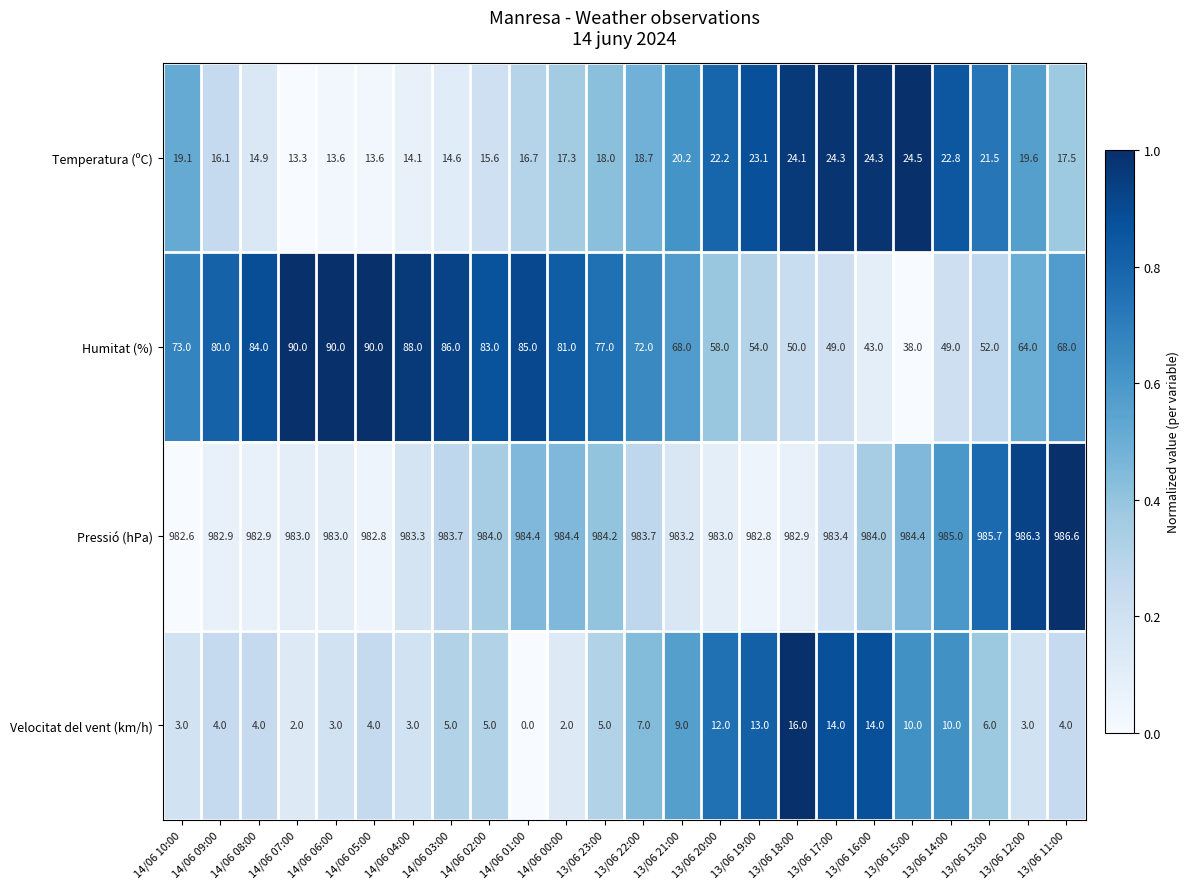

Which series has the largest total across all categories?

Pressió (hPa)